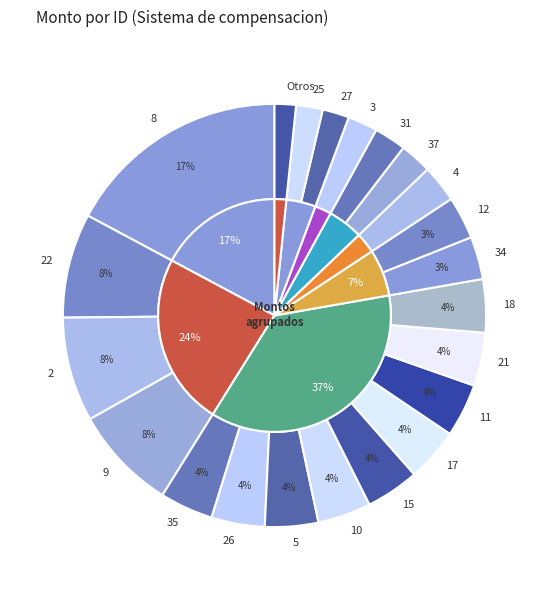

The 13 slice represents 10% of the pie. True or false?

False